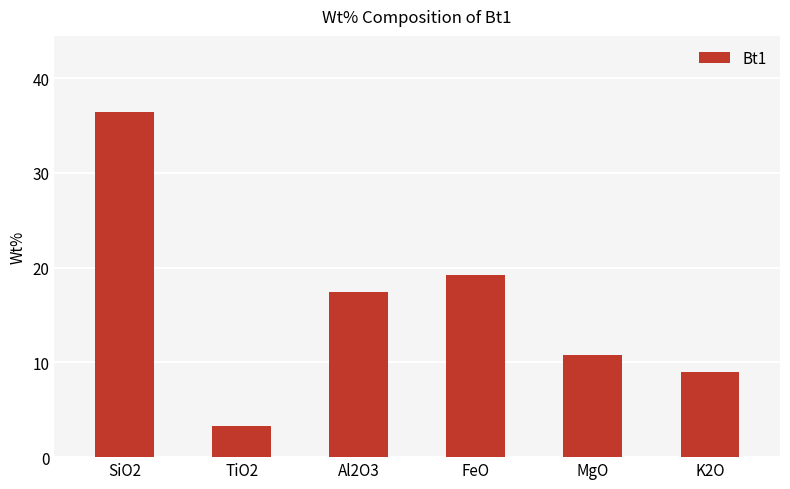

What is the minimum value shown in the chart?

3.3